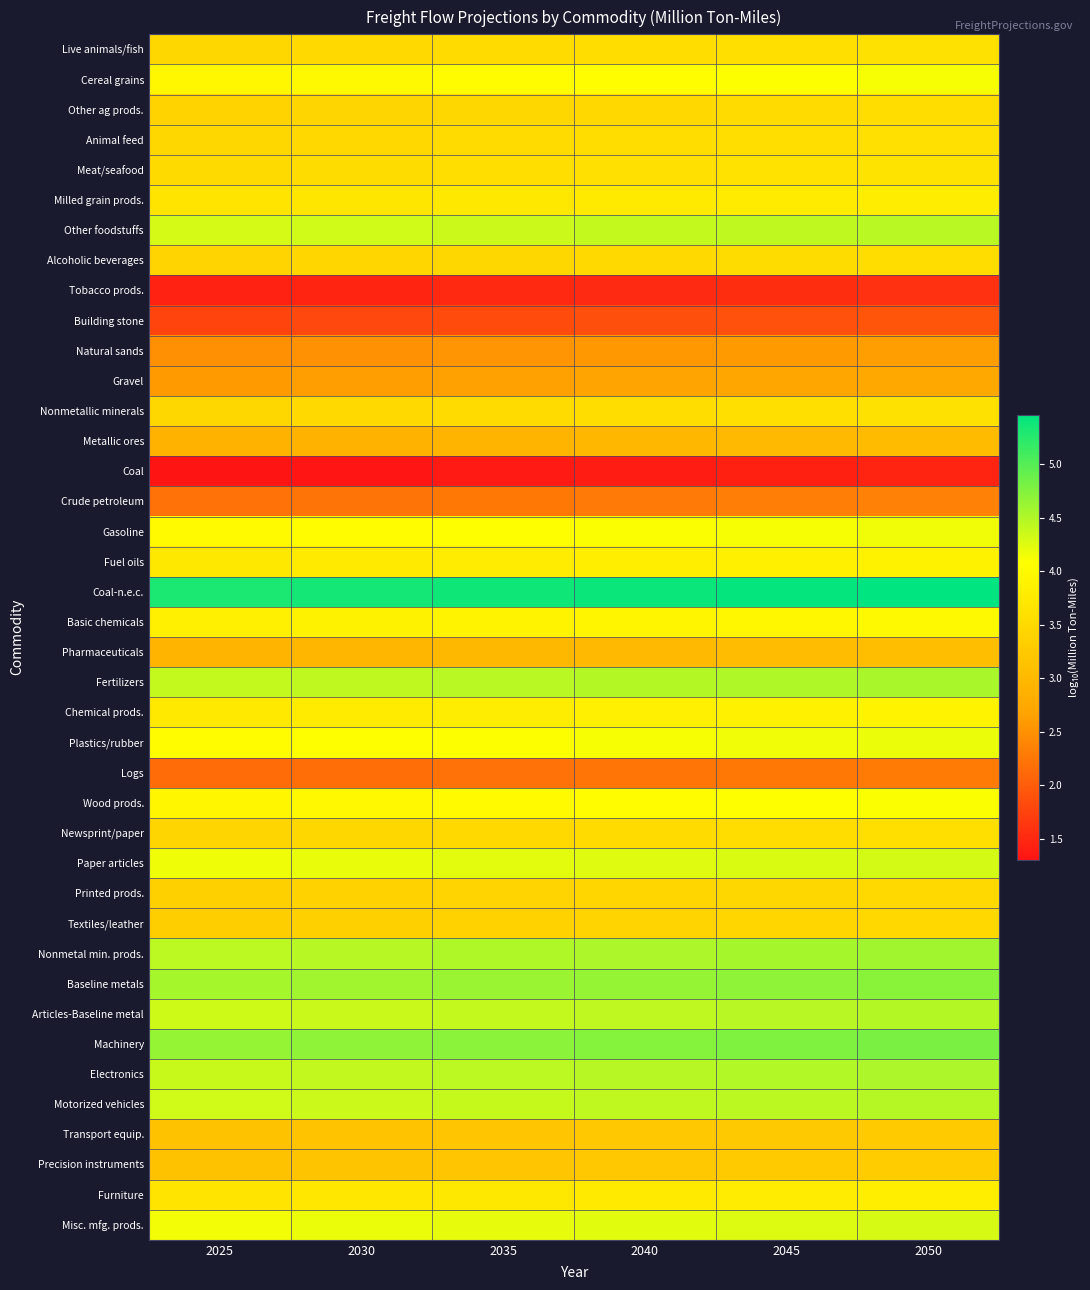

What is the spread (max minus min) of values at 2030?

4.0